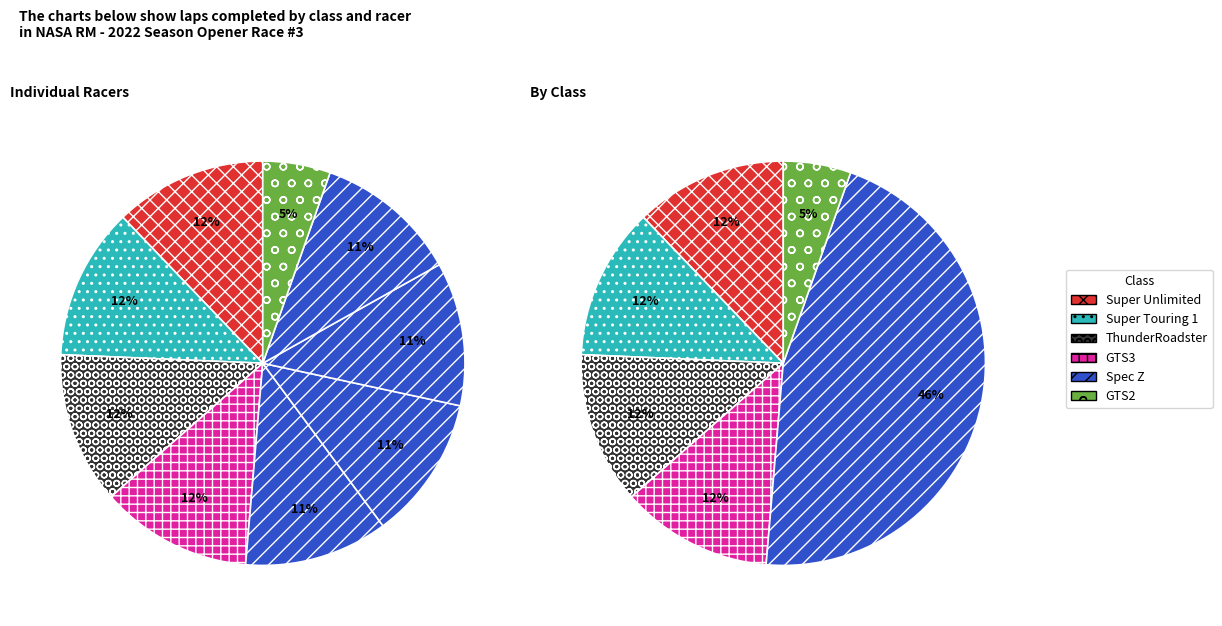

Is it true that Tim Johnston is 19% of the pie?

False